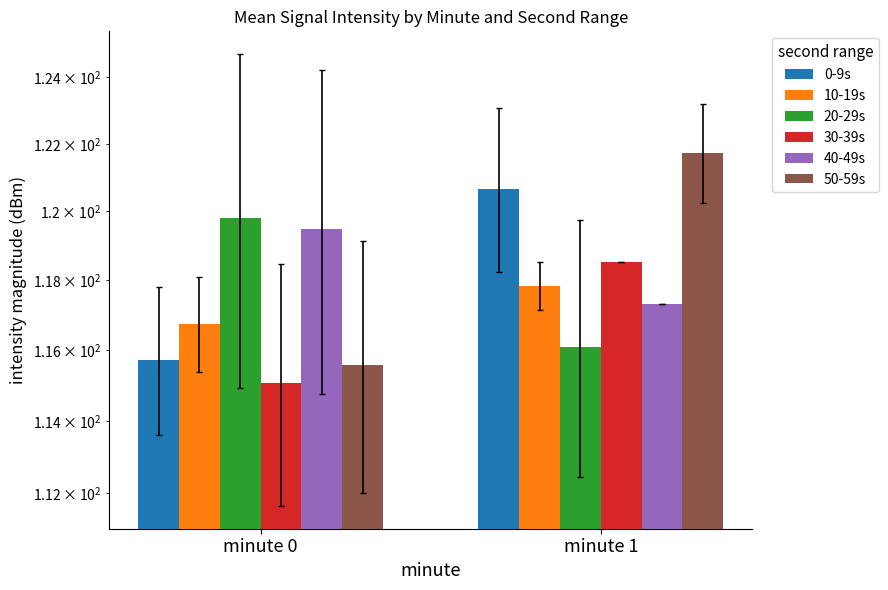

Which has a higher value, minute 1 or minute 0?

minute 1